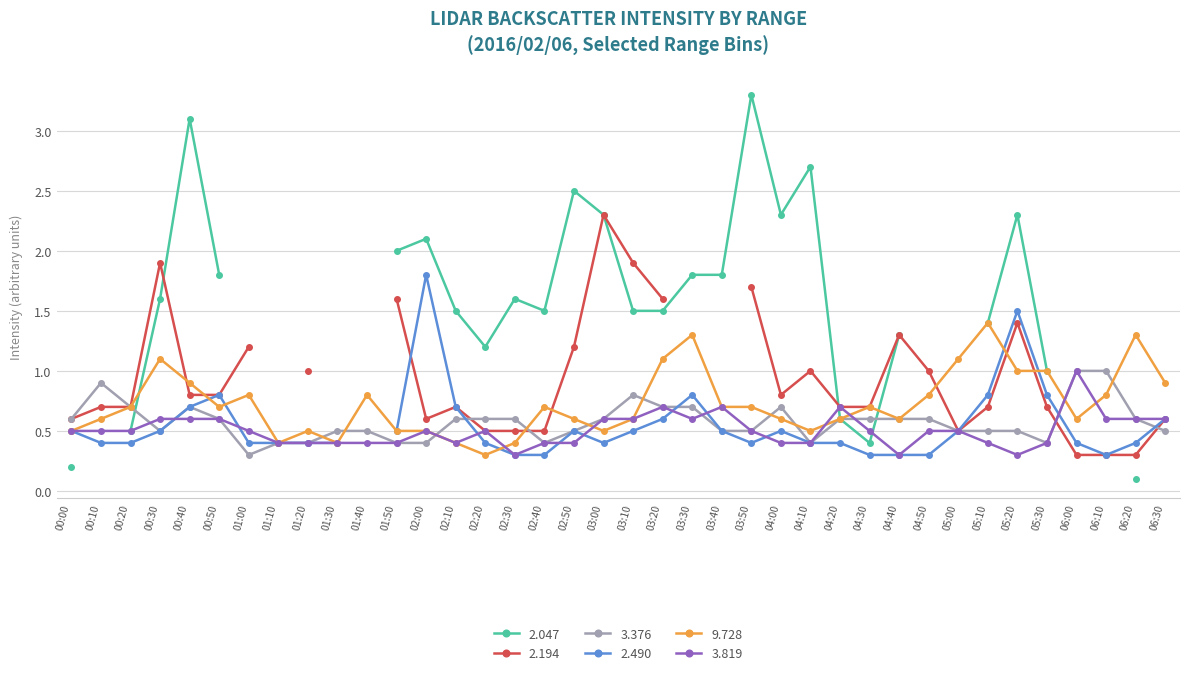

The value of 3.819 at 00:40 is 1.0. True or false?

False